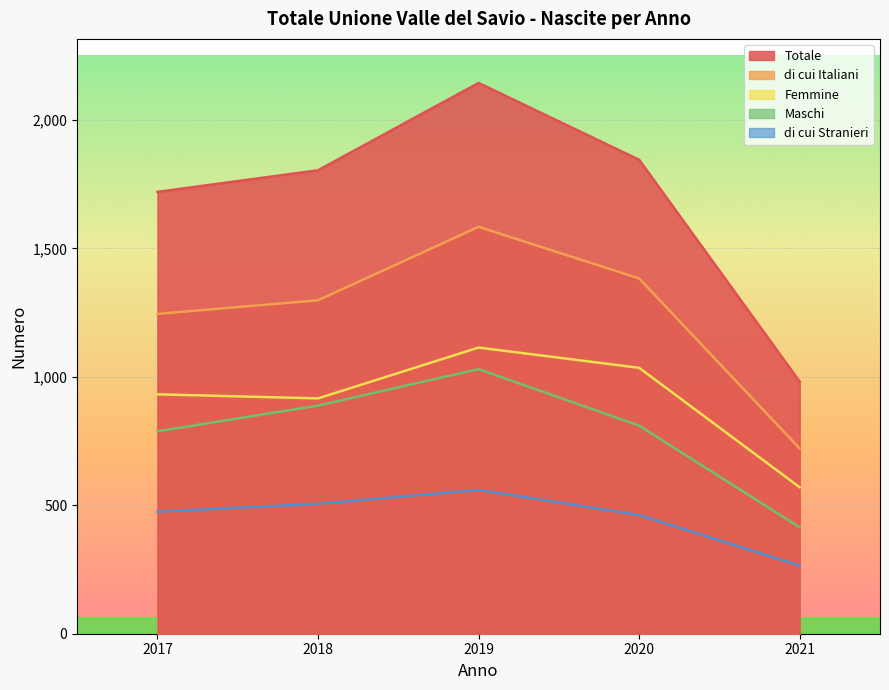

What are all the series names shown in the legend?

Totale, di cui Italiani, Femmine, Maschi, di cui Stranieri